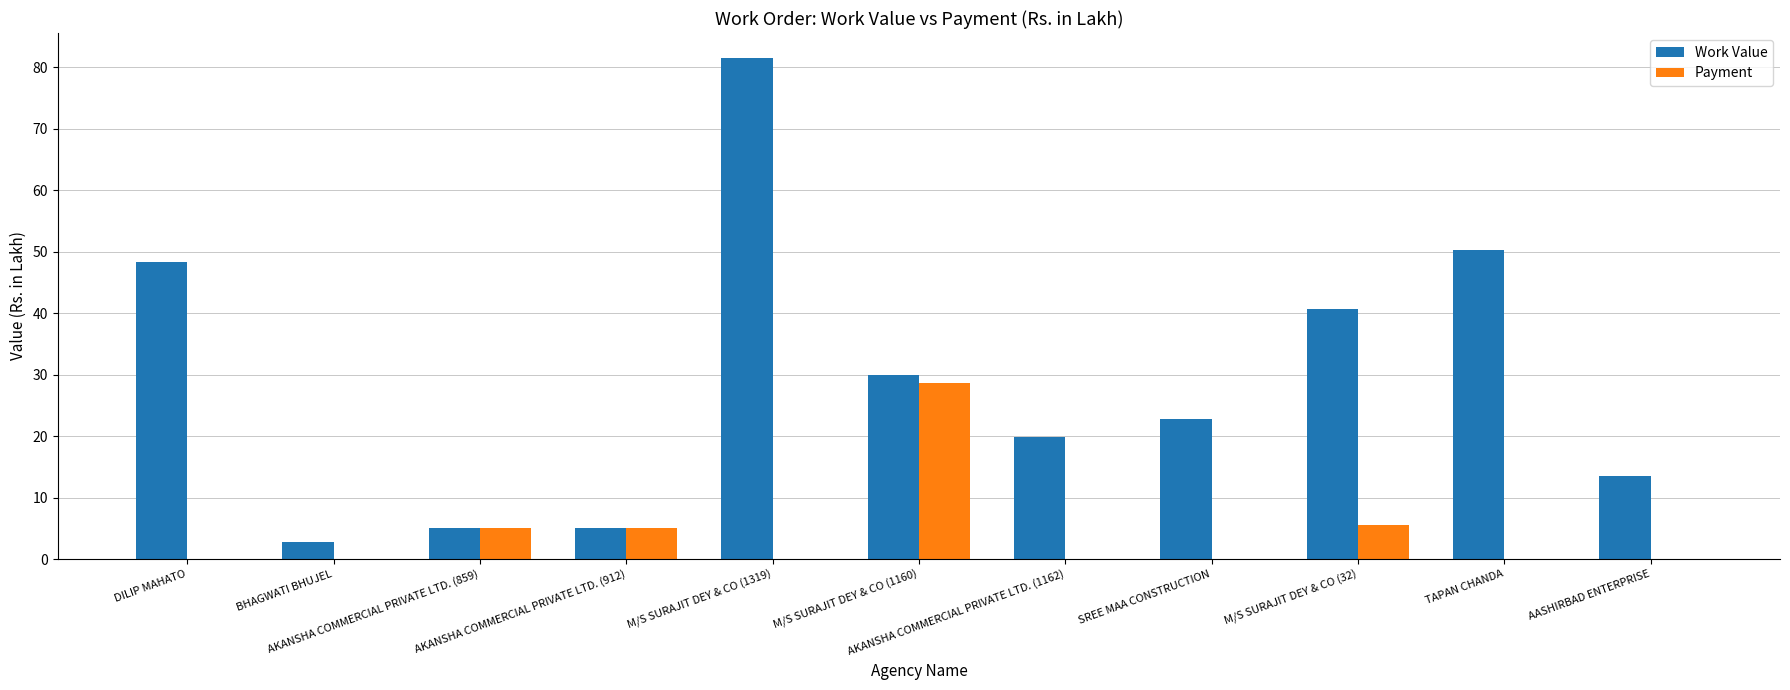

What is the sum of all Payment values?

44.3